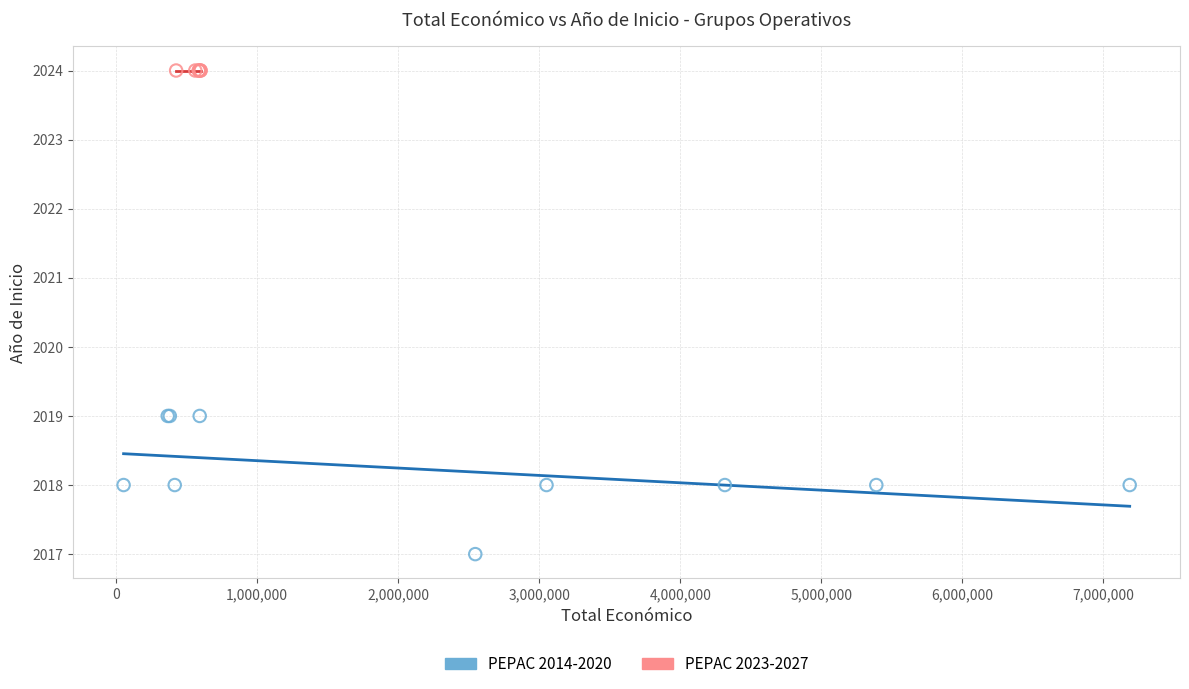

Which series reaches the minimum Y coordinate?

PEPAC 2014-2020